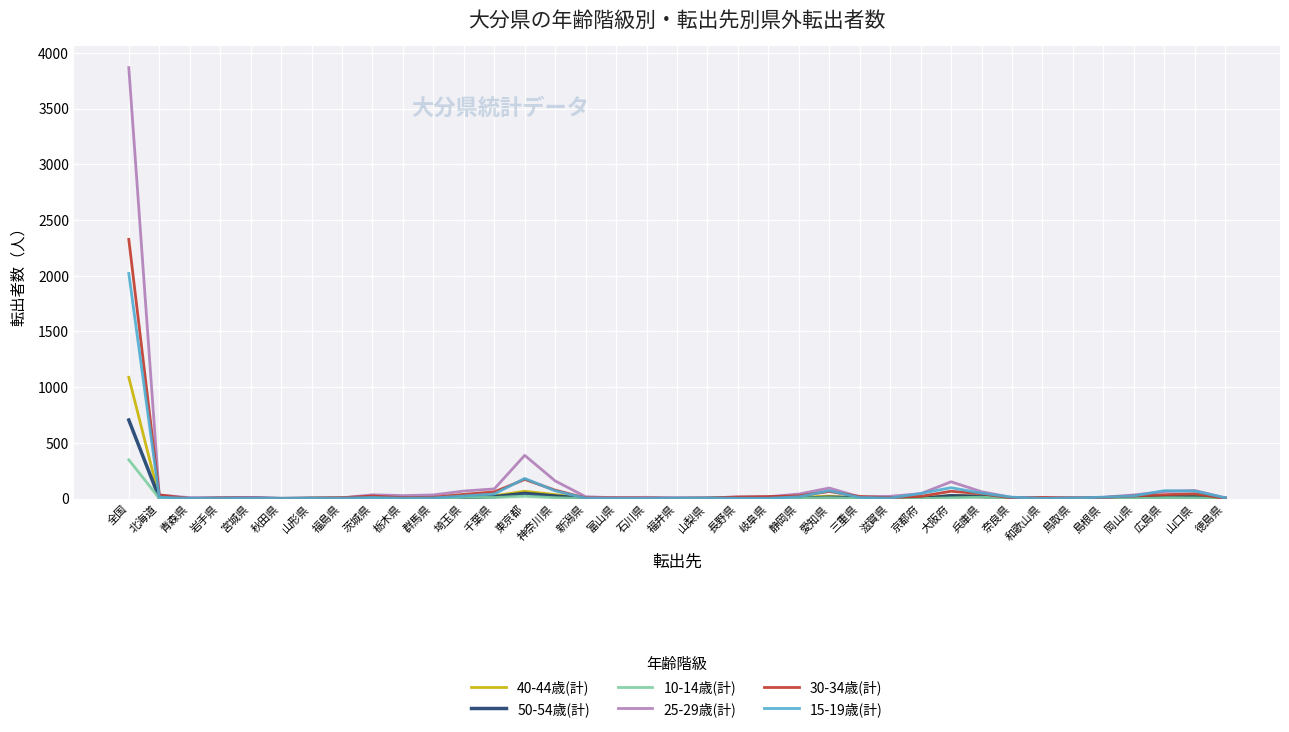

What are all the series names shown in the legend?

40-44歳(計), 50-54歳(計), 10-14歳(計), 25-29歳(計), 30-34歳(計), 15-19歳(計)